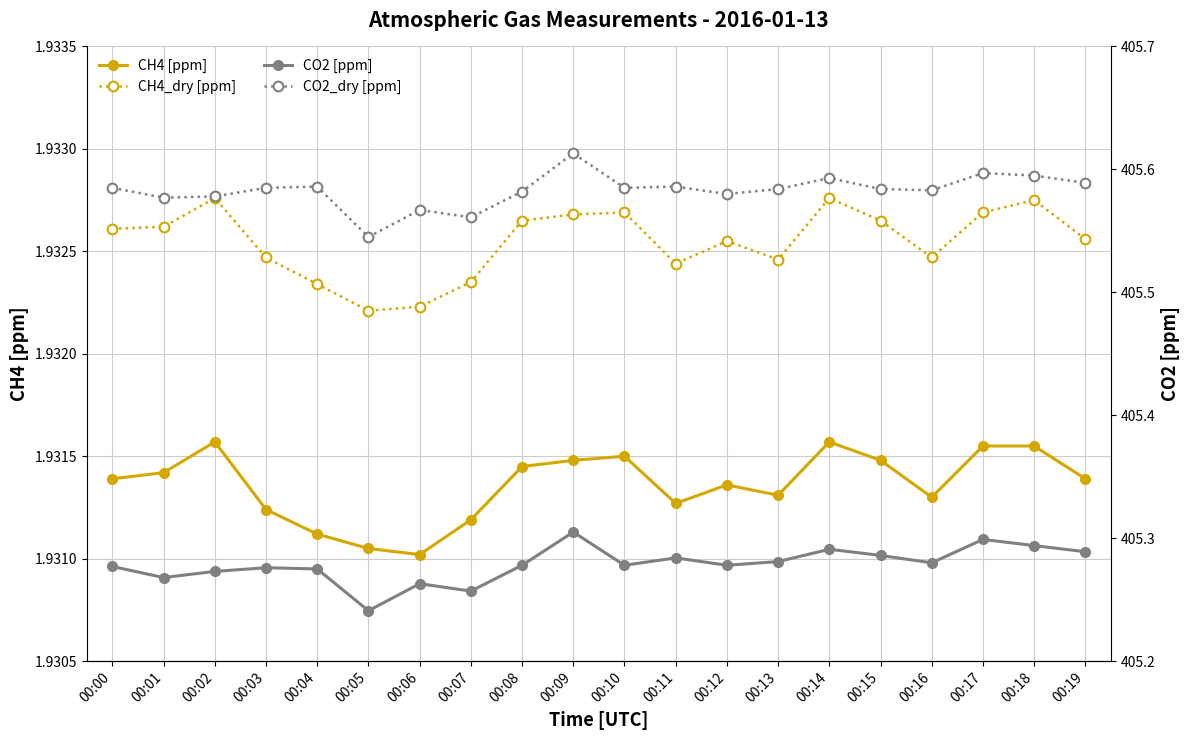

Reading right to left, what are all the values shown in this chart?

CH4 [ppm]: 00:19=1.9	00:18=1.9	00:17=1.9	00:16=1.9	00:15=1.9	00:14=1.9	00:13=1.9	00:12=1.9	00:11=1.9	00:10=1.9	00:09=1.9	00:08=1.9	00:07=1.9	00:06=1.9	00:05=1.9	00:04=1.9	00:03=1.9	00:02=1.9	00:01=1.9	00:00=1.9
CH4_dry [ppm]: 00:19=1.9	00:18=1.9	00:17=1.9	00:16=1.9	00:15=1.9	00:14=1.9	00:13=1.9	00:12=1.9	00:11=1.9	00:10=1.9	00:09=1.9	00:08=1.9	00:07=1.9	00:06=1.9	00:05=1.9	00:04=1.9	00:03=1.9	00:02=1.9	00:01=1.9	00:00=1.9
CO2 [ppm]: 00:19=405.3	00:18=405.3	00:17=405.3	00:16=405.3	00:15=405.3	00:14=405.3	00:13=405.3	00:12=405.3	00:11=405.3	00:10=405.3	00:09=405.3	00:08=405.3	00:07=405.3	00:06=405.3	00:05=405.2	00:04=405.3	00:03=405.3	00:02=405.3	00:01=405.3	00:00=405.3
CO2_dry [ppm]: 00:19=405.6	00:18=405.6	00:17=405.6	00:16=405.6	00:15=405.6	00:14=405.6	00:13=405.6	00:12=405.6	00:11=405.6	00:10=405.6	00:09=405.6	00:08=405.6	00:07=405.6	00:06=405.6	00:05=405.5	00:04=405.6	00:03=405.6	00:02=405.6	00:01=405.6	00:00=405.6